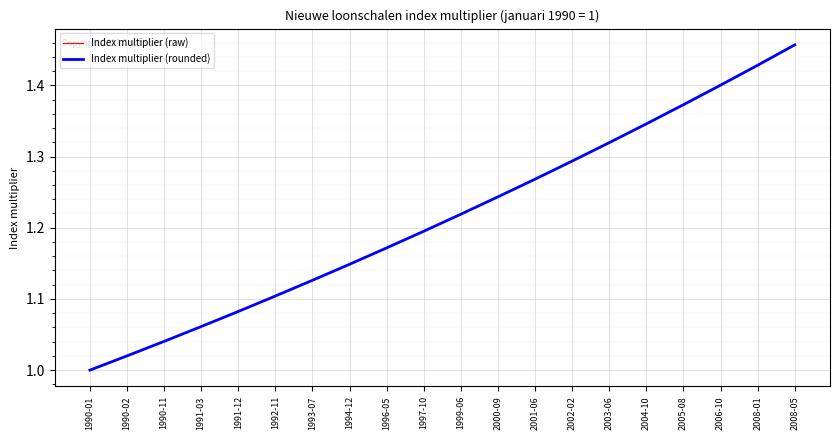

Is this an area chart (filled region under the line)?

No